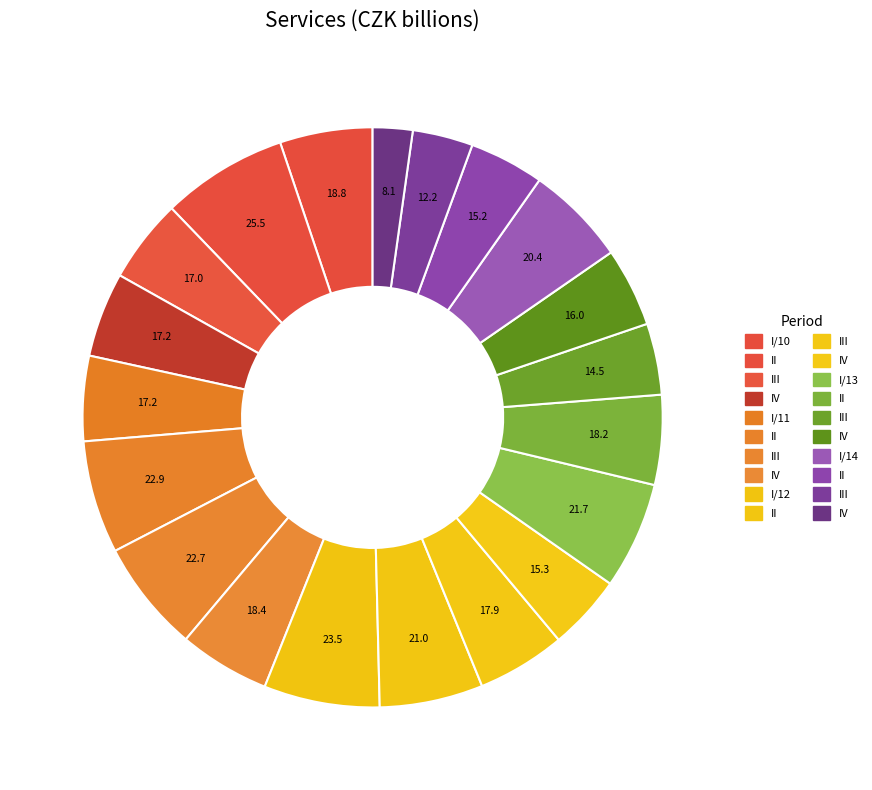

To the nearest percent, what is the difference between the largest and smallest slice percentages?

5%